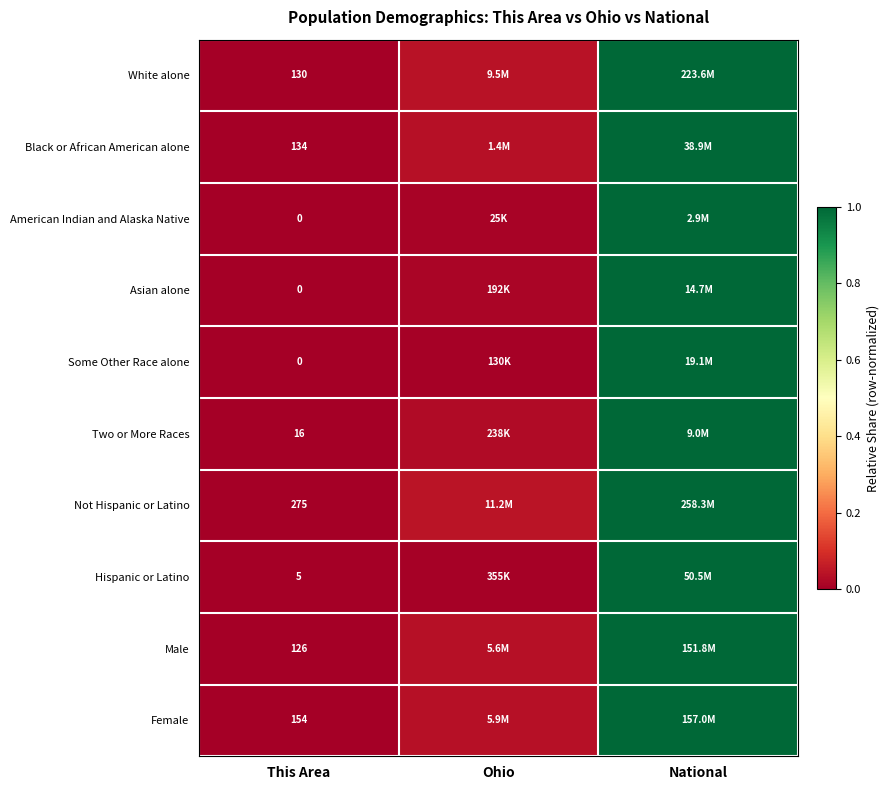

At which label is American Indian and Alaska Native closest to 0?

This Area